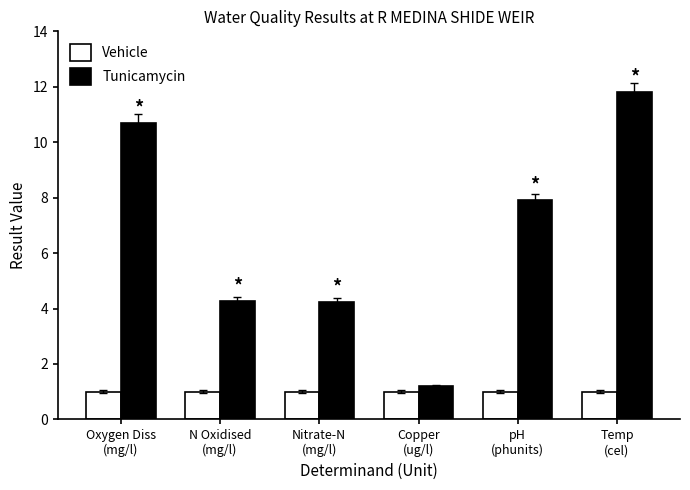

True or false: Tunicamycin has a value of 2.5 at N Oxidised
(mg/l).

False